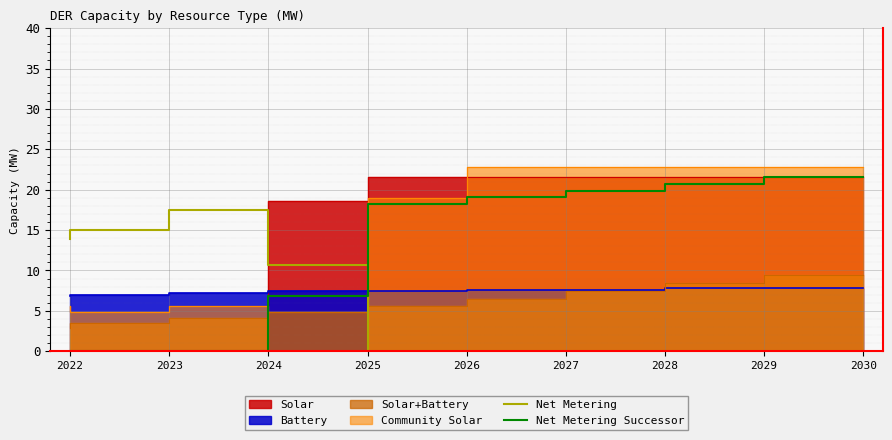

What is the spread (max minus min) of values at 2024?

17.5